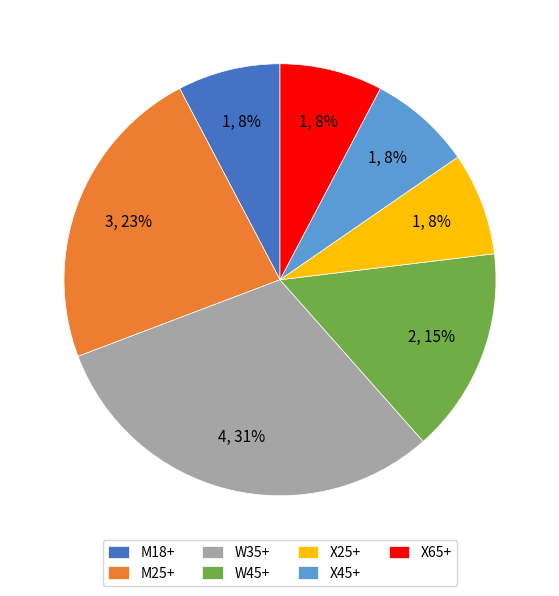

What is the largest slice in the pie chart?

W35+